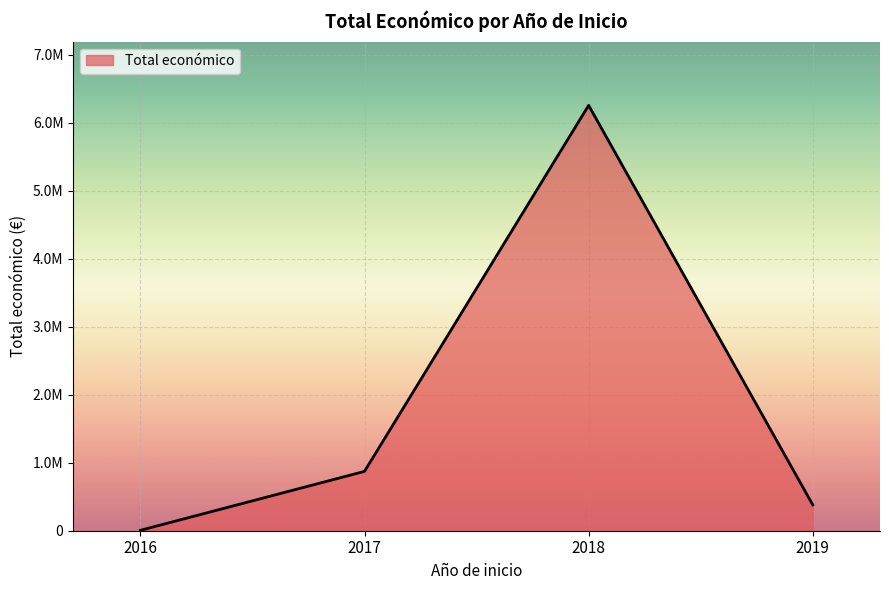

Does the chart have visible grid lines?

Yes